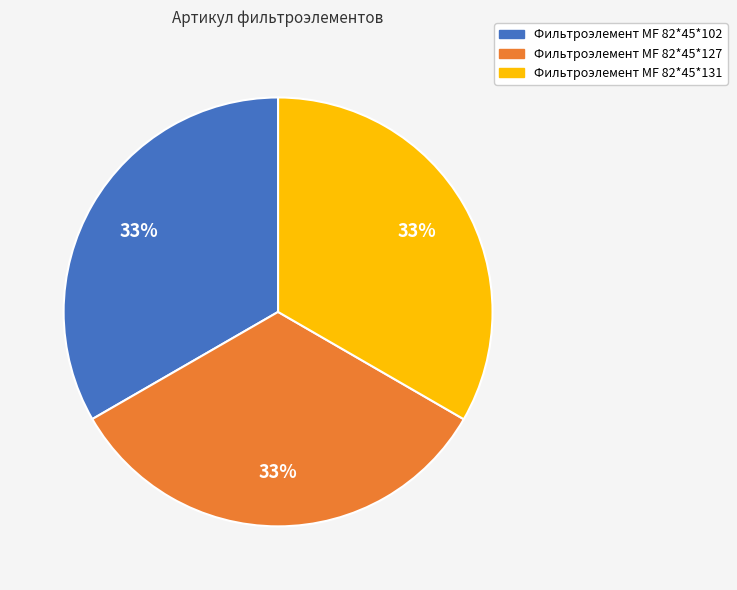

To the nearest percent, what percentage of the pie is Фильтроэлемент МF 82*45*102?

33%